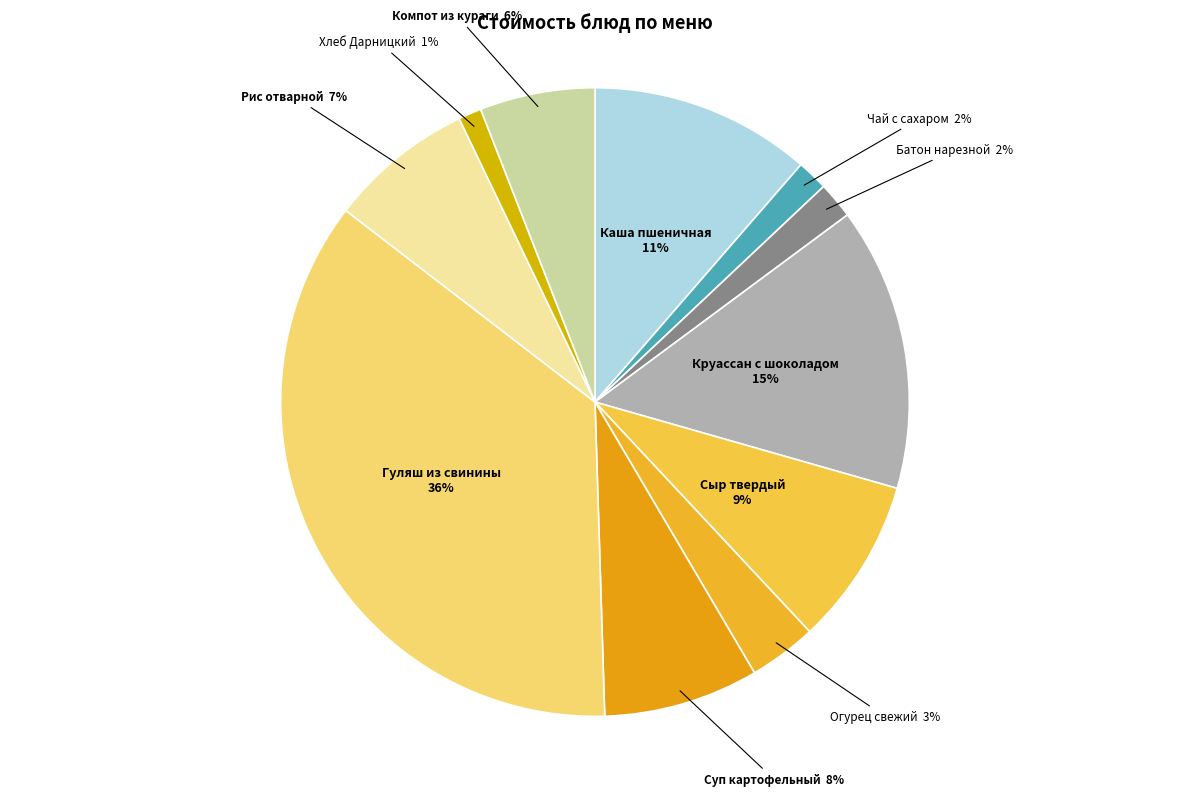

What percentage is the Компот из кураги slice, to the nearest percent?

6%